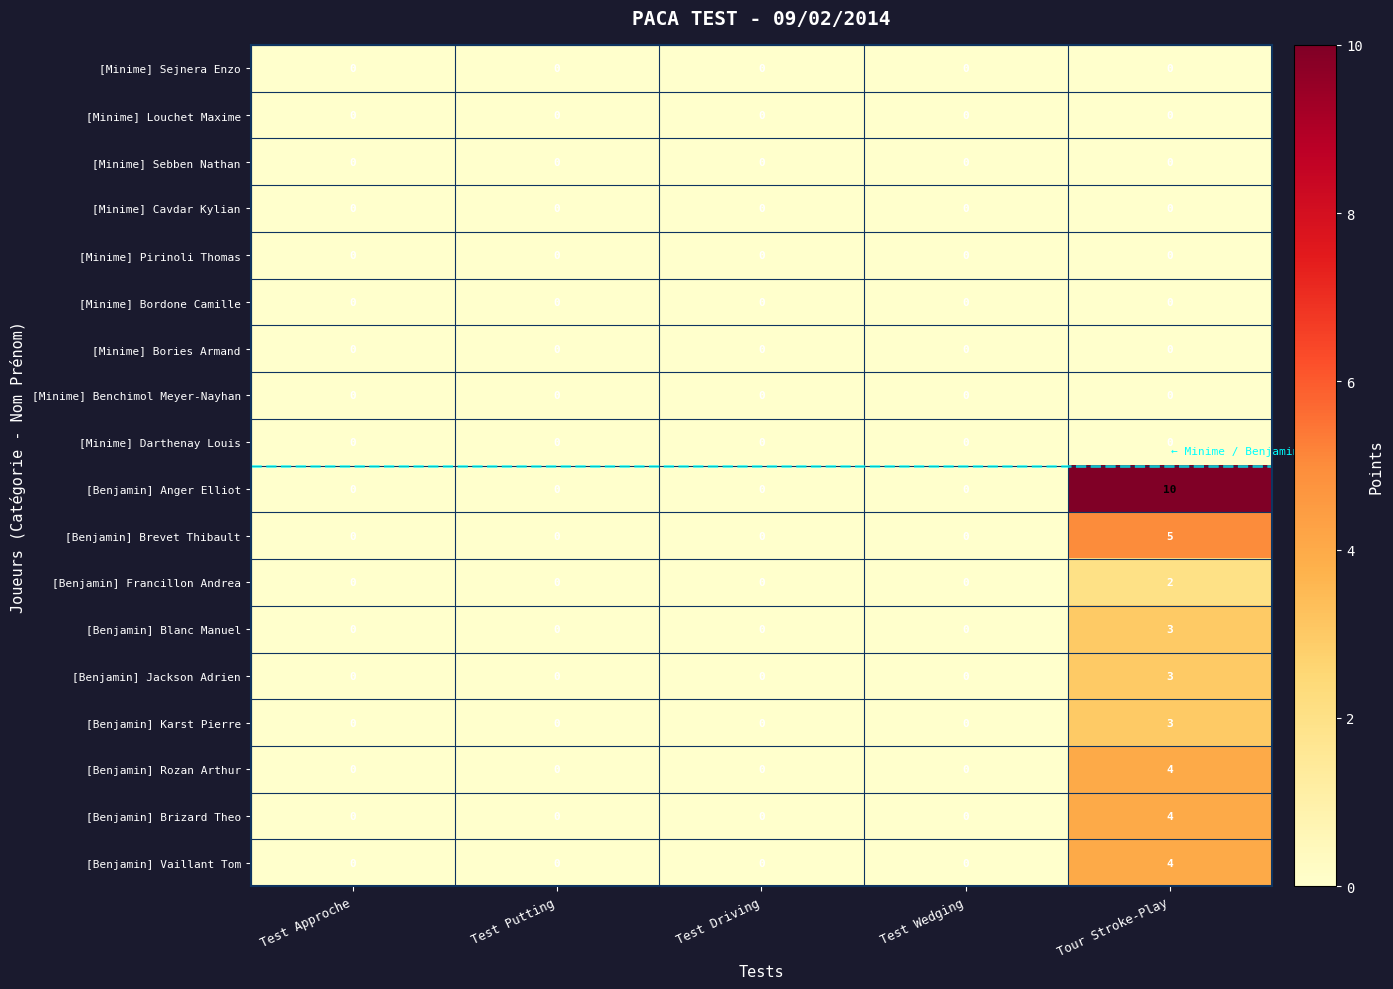

Which series changed the most between Test Wedging and Tour Stroke-Play?

[Benjamin] Anger Elliot